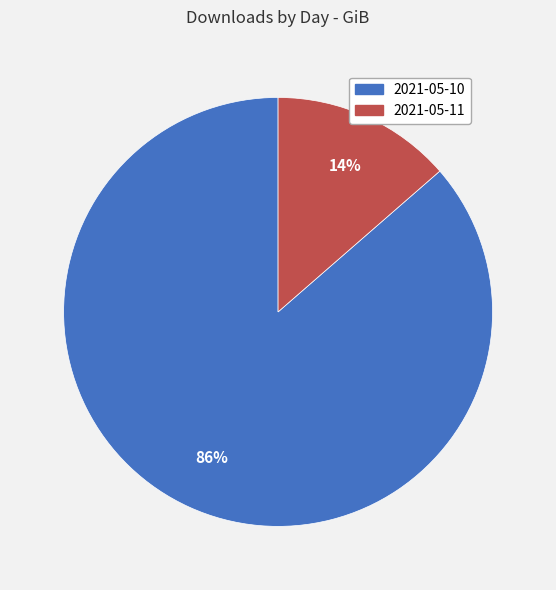

How many segments does this pie chart have?

2